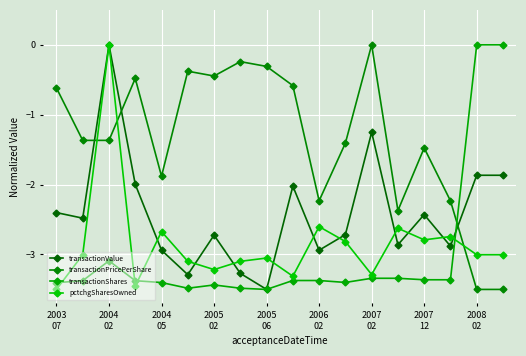

How many negative values does the transactionPricePerShare series have?

17